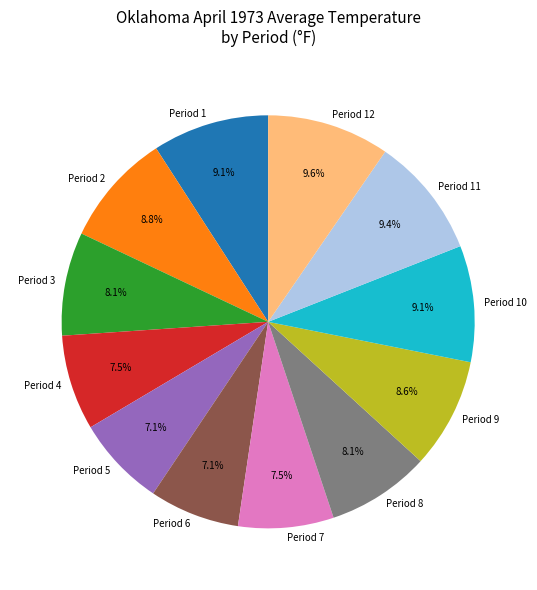

What portion of the pie excludes Period 7?

92.5%